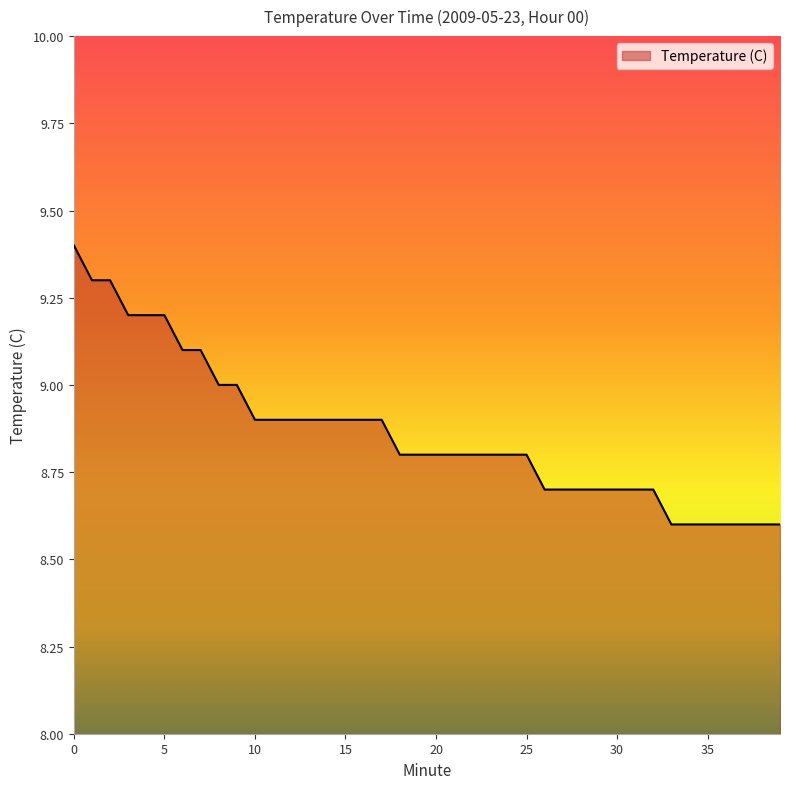

What is the maximum value shown in the chart?

9.4